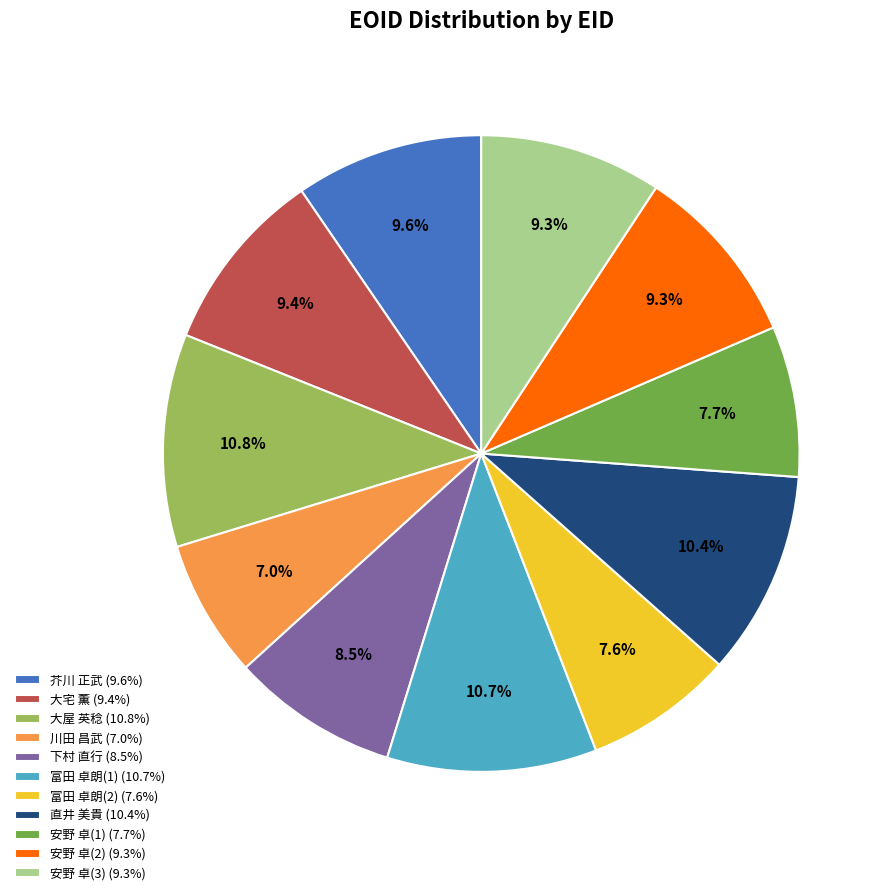

Which category has the smallest portion of the pie?

川田 昌武 (7.0%)